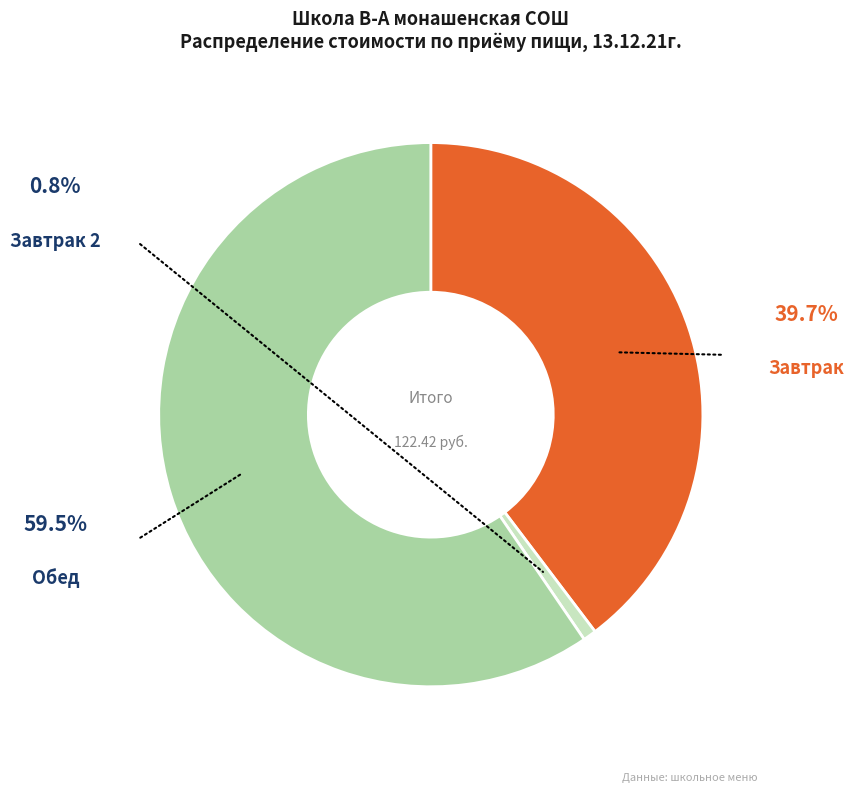

Is there a majority slice in this chart?

Yes